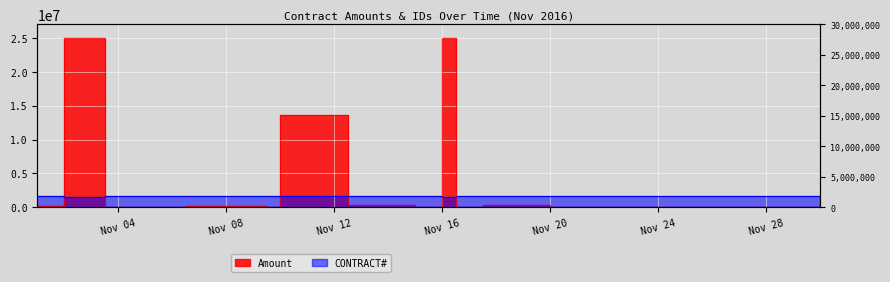

Where is the first local maximum for Amount?

2016-11-03